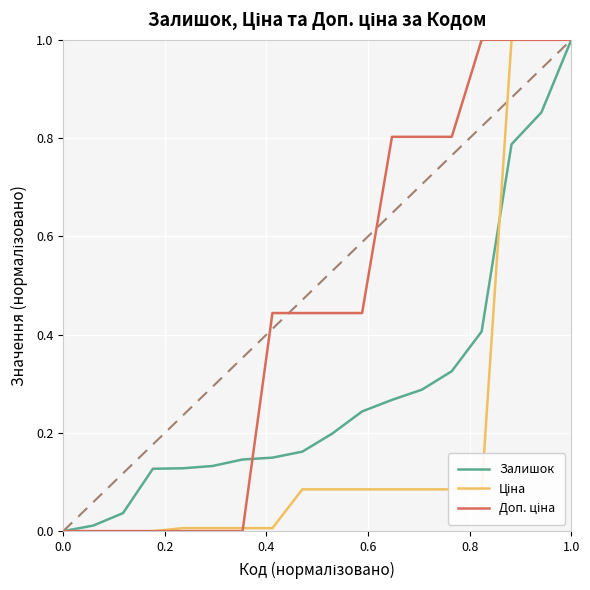

What is the greatest value displayed?

1.0